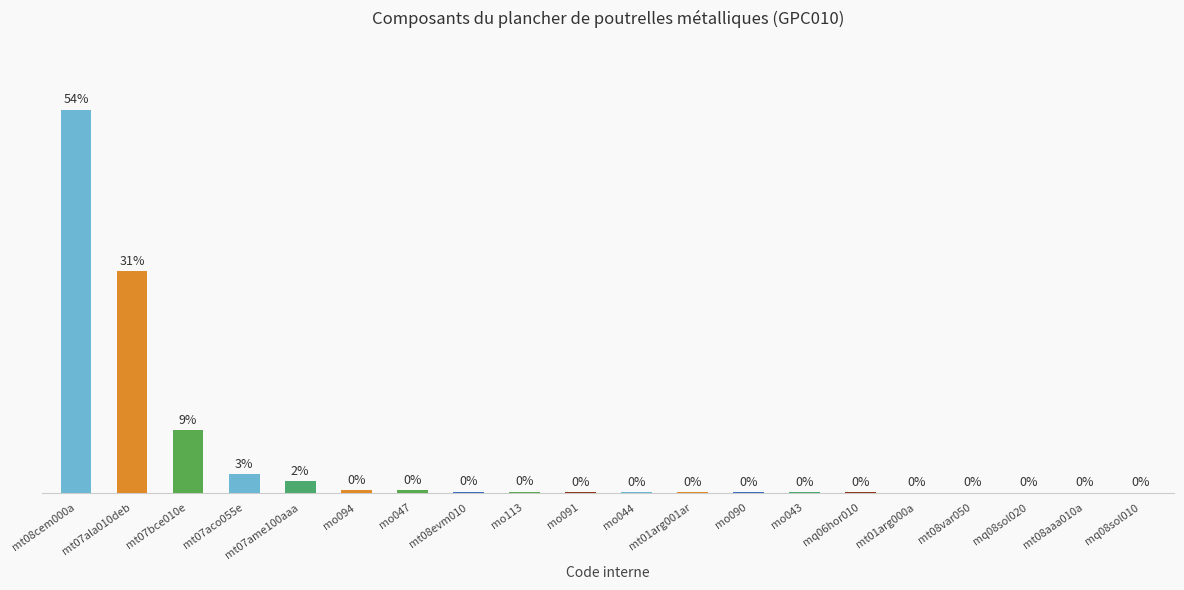

Where is the data nearest to the value 18?

mt07ala010deb